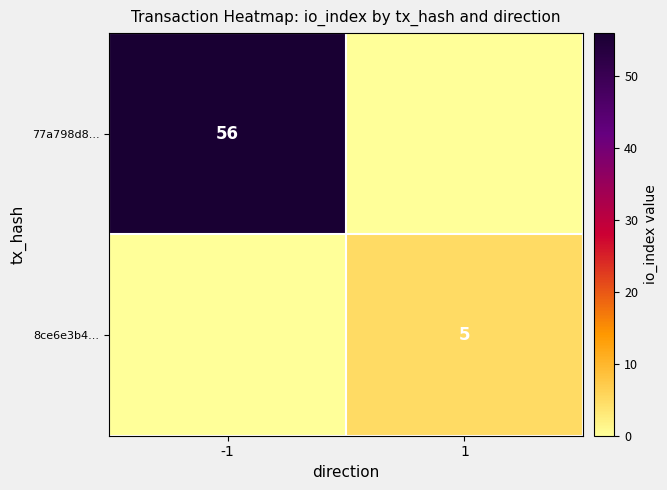

Is the value of 8ce6e3b4... at 1 greater than the value of 77a798d8... at -1?

No